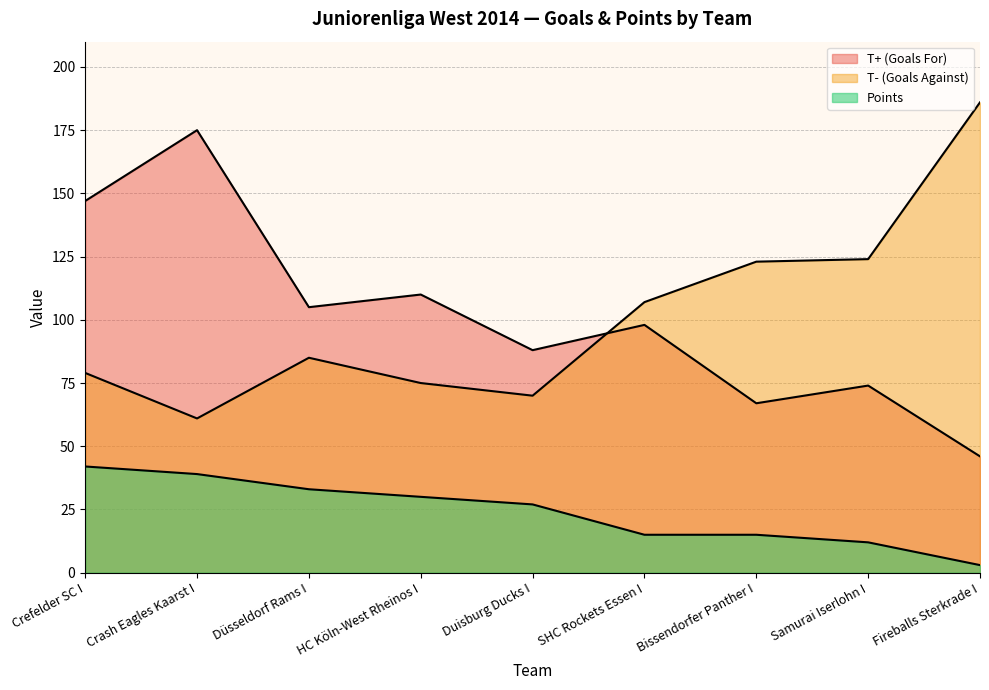

At which category is the sum across all series the highest?

Crash Eagles Kaarst I